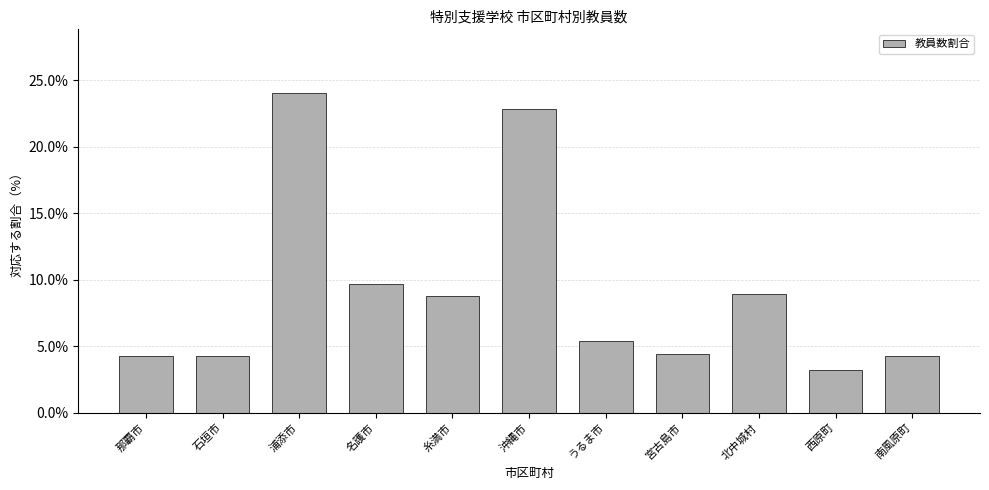

Reading left to right, what are all the values shown in this chart?

4.2	4.2	24.0	9.7	8.8	22.8	5.4	4.4	8.9	3.2	4.2